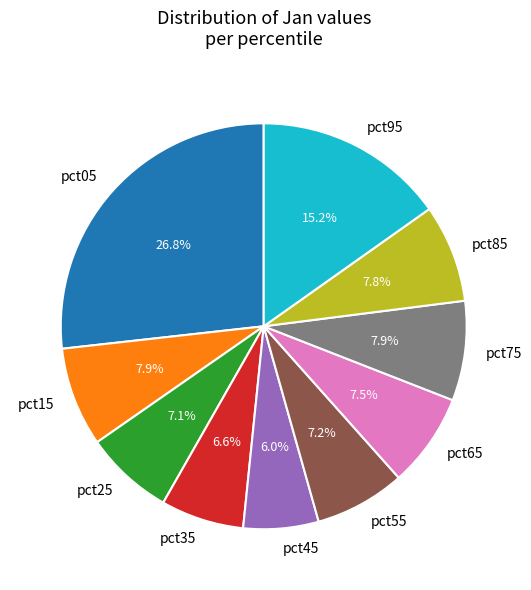

What is the ratio of the value at pct85 to the value at pct95?

0.5